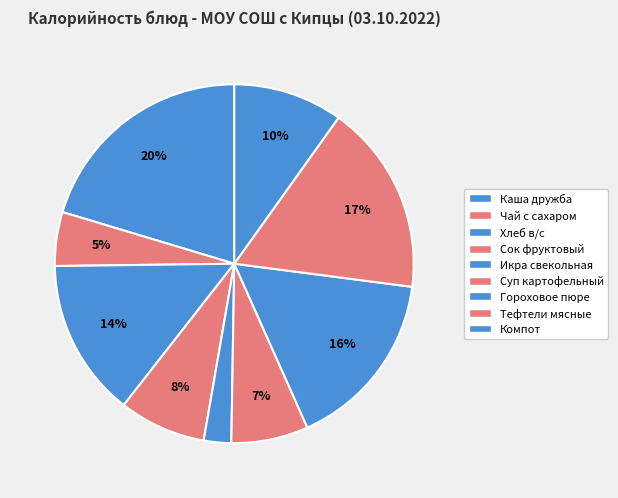

Which slice is the smallest?

Икра свекольная